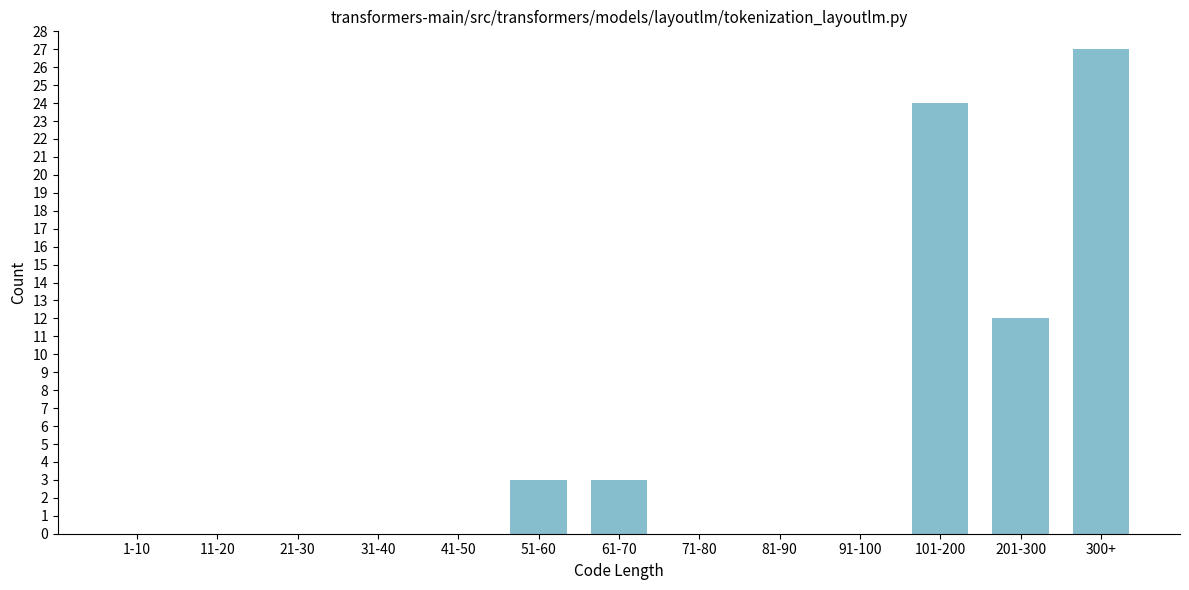

Reading right to left, extract all data points from this chart.

300+=27	201-300=12	101-200=24	91-100=0	81-90=0	71-80=0	61-70=3	51-60=3	41-50=0	31-40=0	21-30=0	11-20=0	1-10=0